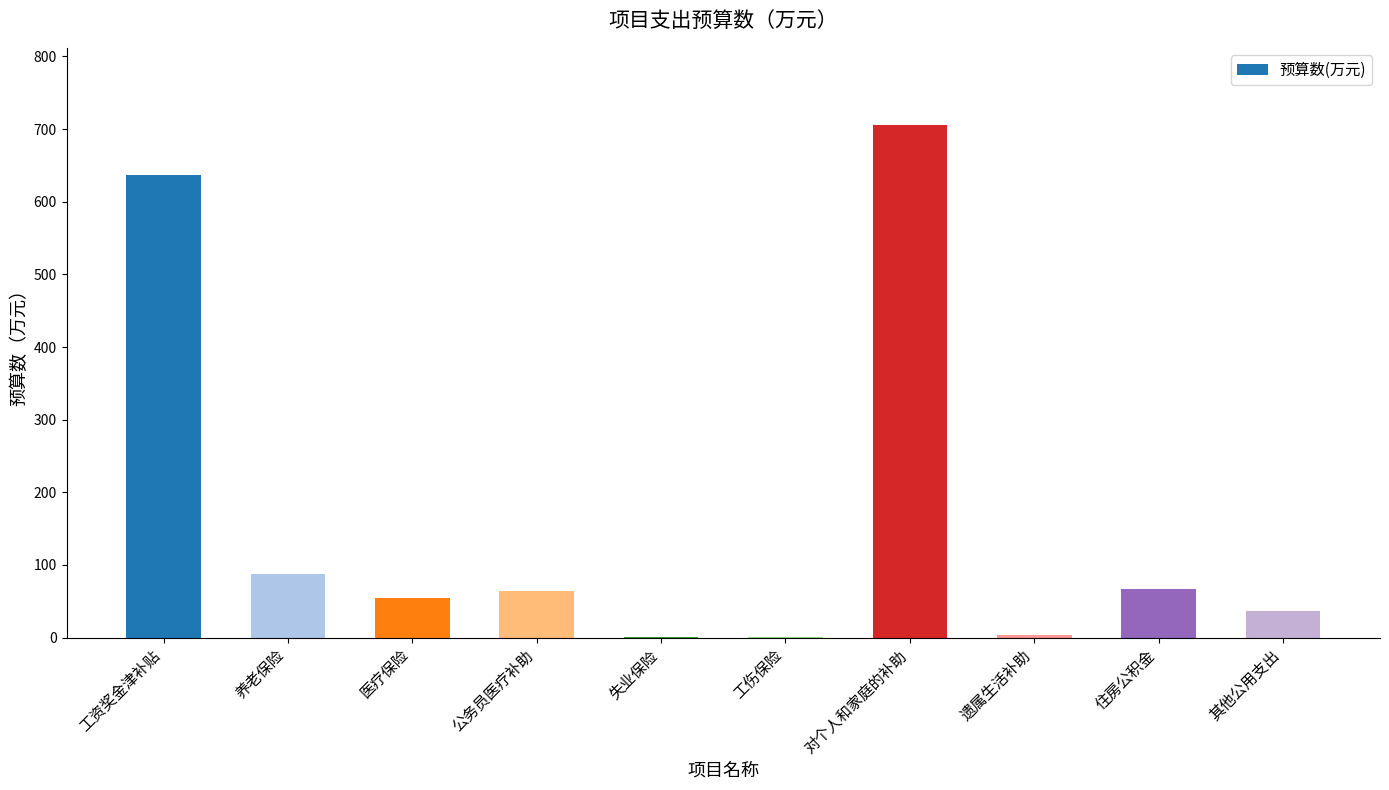

Read the value at 公务员医疗补助.

64.8